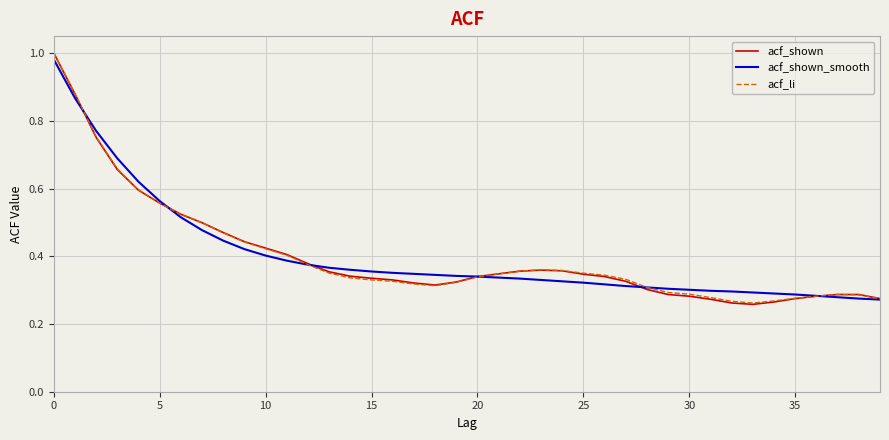

Which series has the widest spread of values?

acf_shown